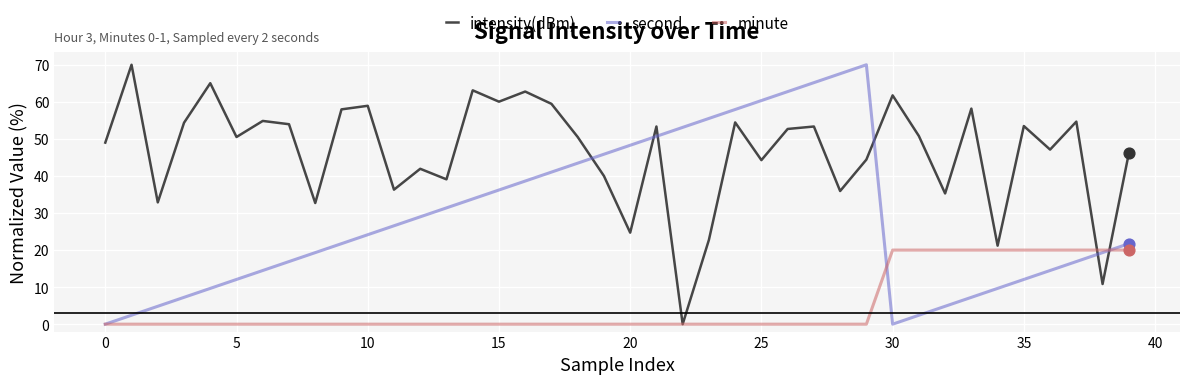

Which series has the largest total across all categories?

intensity(dBm)